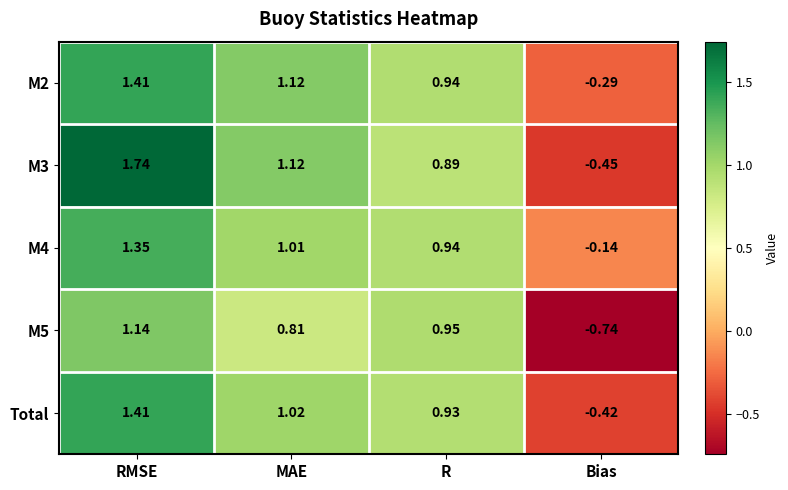

At which label is M3 closest to 0?

Bias